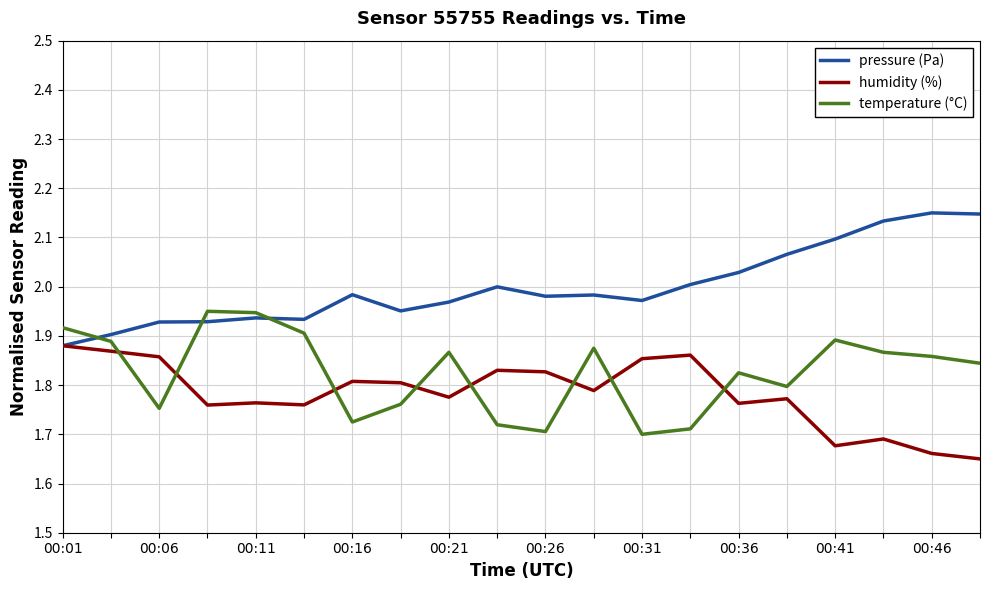

True or false: temperature (°C) has more than 0 points higher than both neighbors.

True